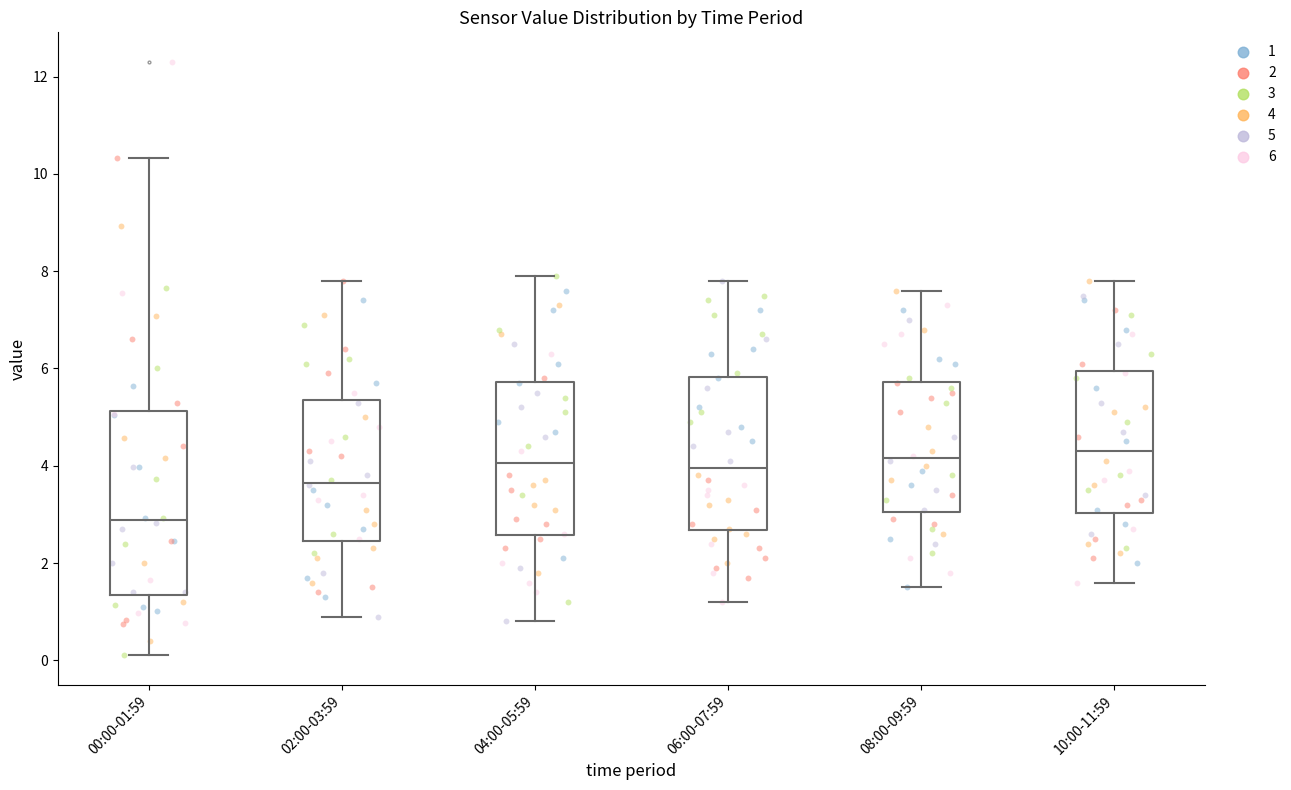

Which box's median line is the lowest?

00:00-01:59